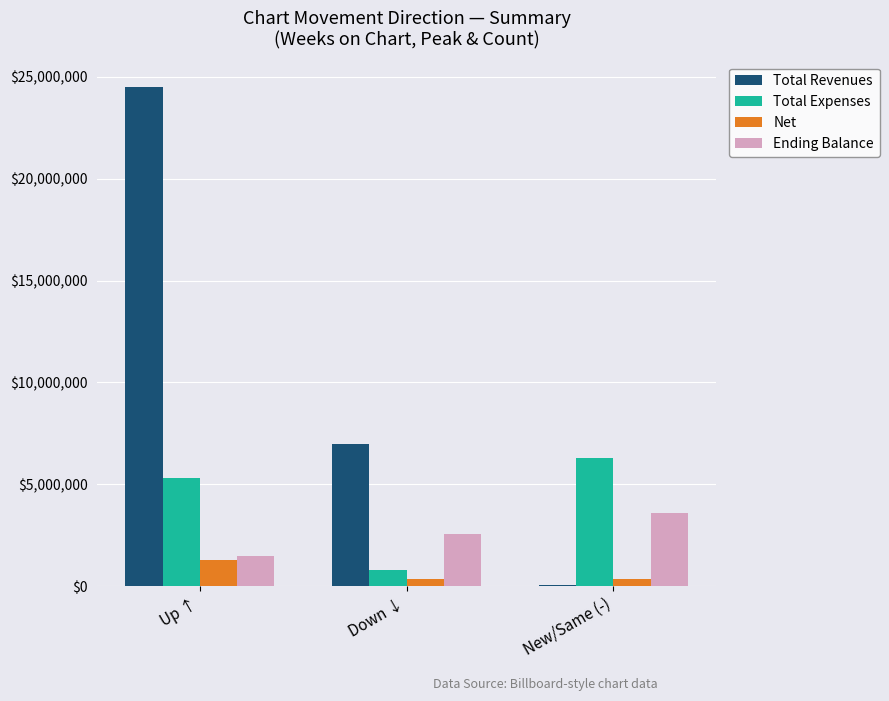

Which series changed the most between Down ↓ and New/Same (-)?

Total Revenues